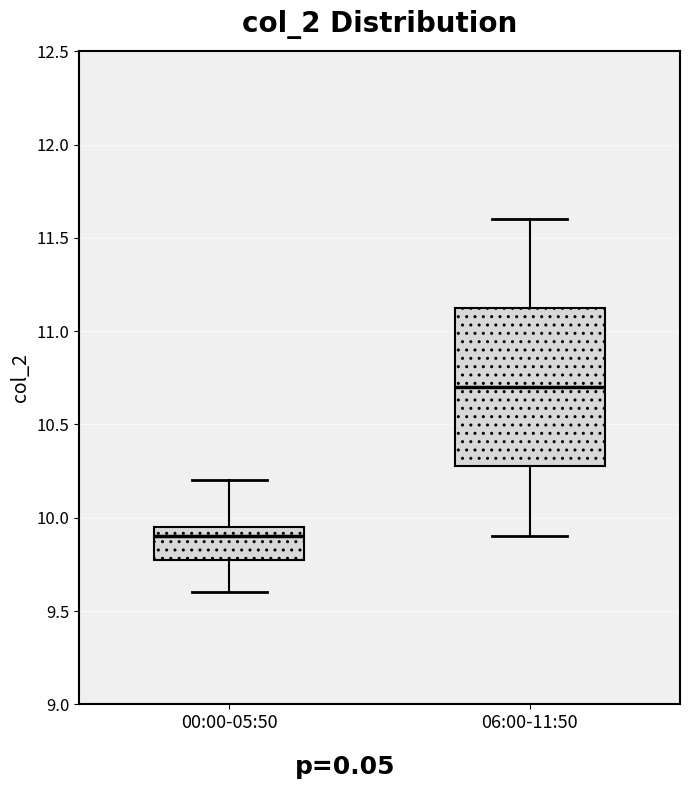

Reading left to right, transcribe this box plot: for each box, give where its median line is, the range the box spans, and where its two whiskers end, as read against the y-axis. The values are not printed on the chart, so give them approximately, as read against the axis.

00:00-05:50: median 9.90, box 9.80 to 9.95, whiskers 9.60 to 10.20
06:00-11:50: median 10.70, box 10.30 to 11.15, whiskers 9.90 to 11.60